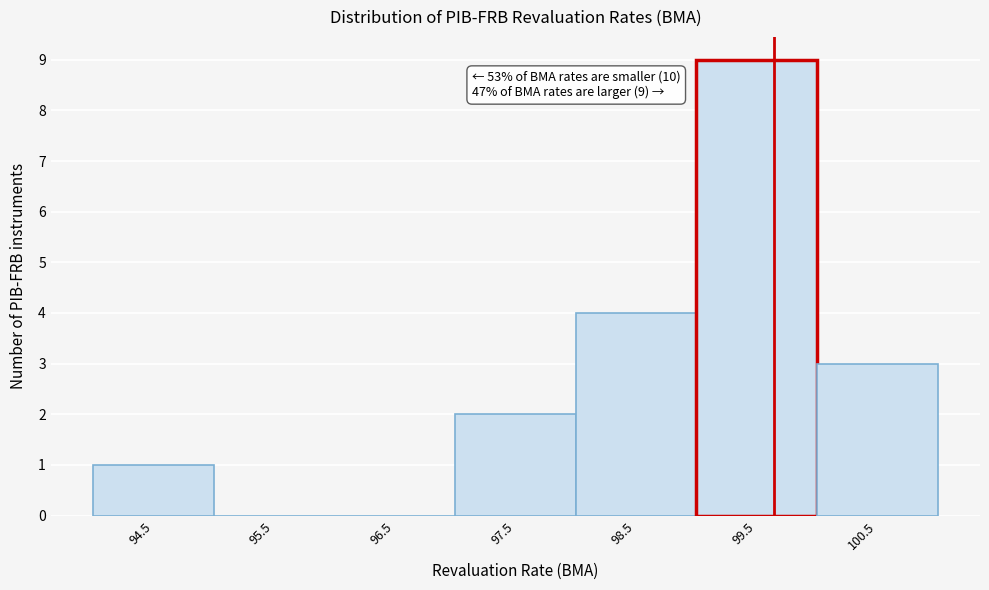

Reading left to right, list all the values displayed in this chart.

94.5=1	95.5=0	96.5=0	97.5=2	98.5=4	99.5=9	100.5=3